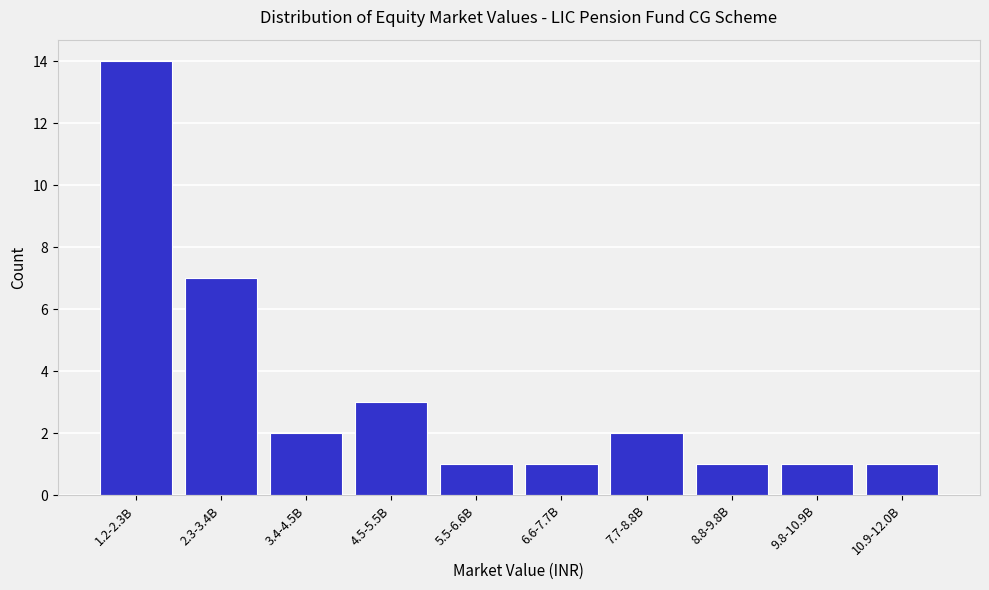

Reading right to left, extract all data points from this chart.

10.9-12.0B=1	9.8-10.9B=1	8.8-9.8B=1	7.7-8.8B=2	6.6-7.7B=1	5.5-6.6B=1	4.5-5.5B=3	3.4-4.5B=2	2.3-3.4B=7	1.2-2.3B=14